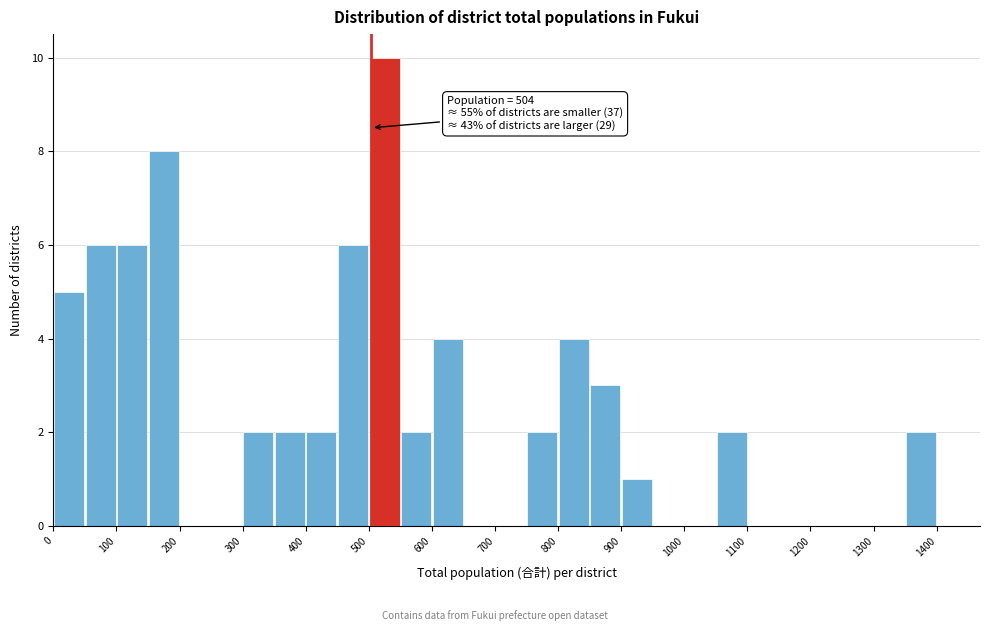

Which range on the x-axis has the tallest bar?

500 to 550